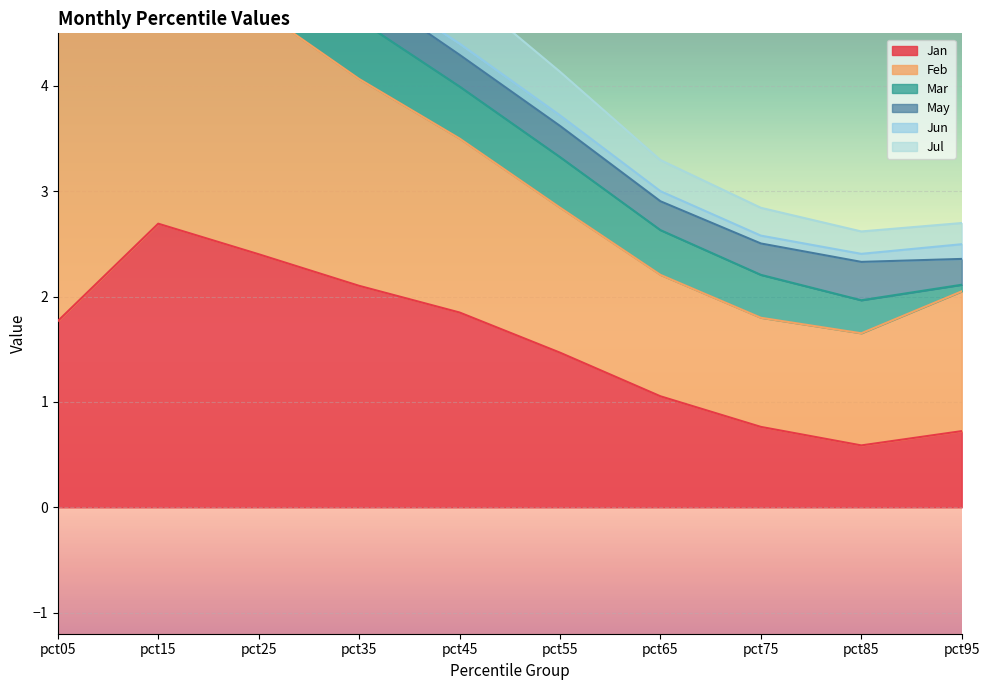

Which series has the widest spread of values?

Feb